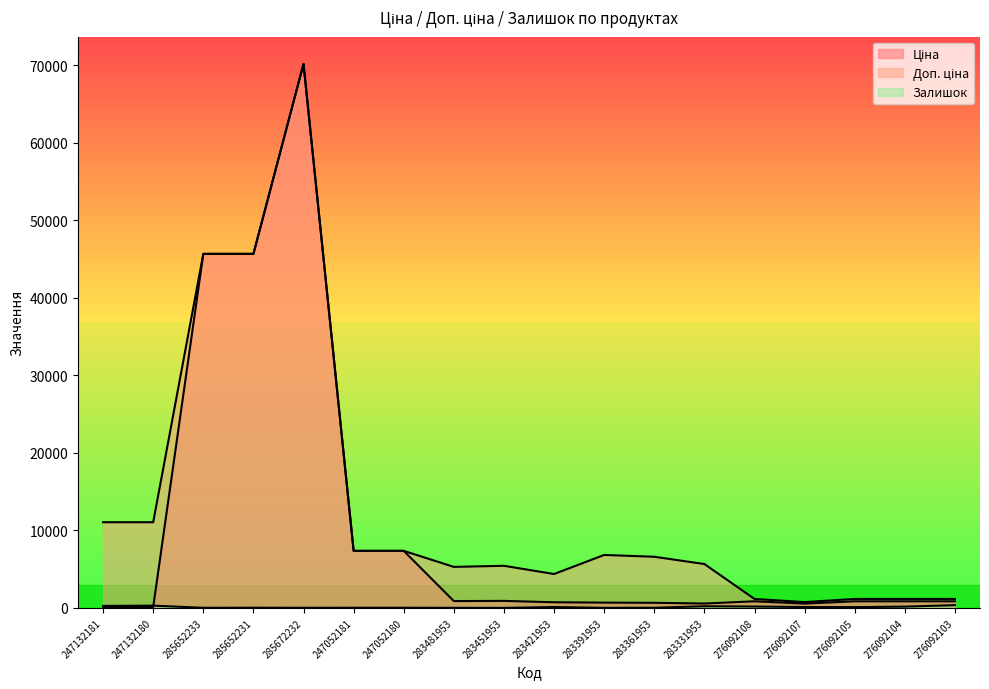

Rank the series by their average value, from highest to lowest.

Доп. ціна, Ціна, Залишок